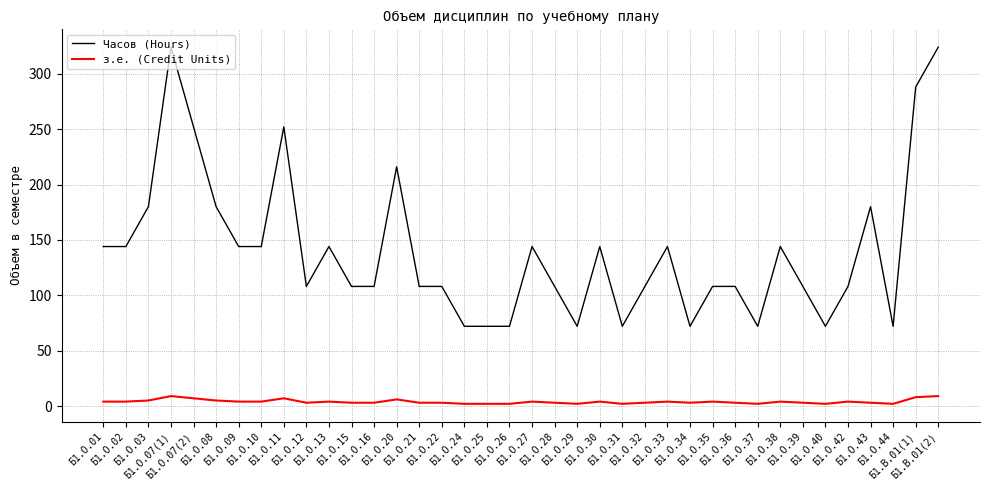

True or false: Часов (Hours) has more than 2 points higher than both neighbors.

True